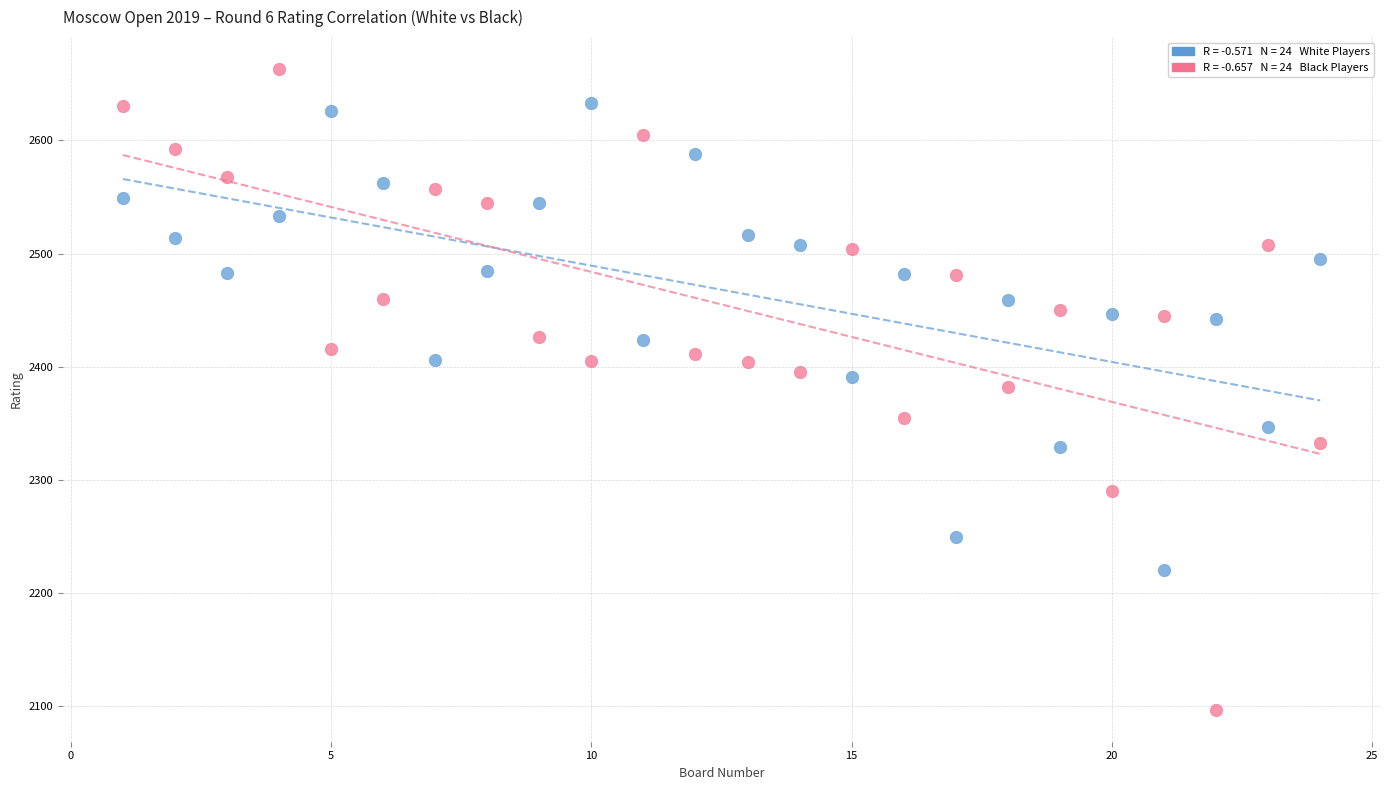

Across all data points, what is the range of Y values (max minus min)?

566